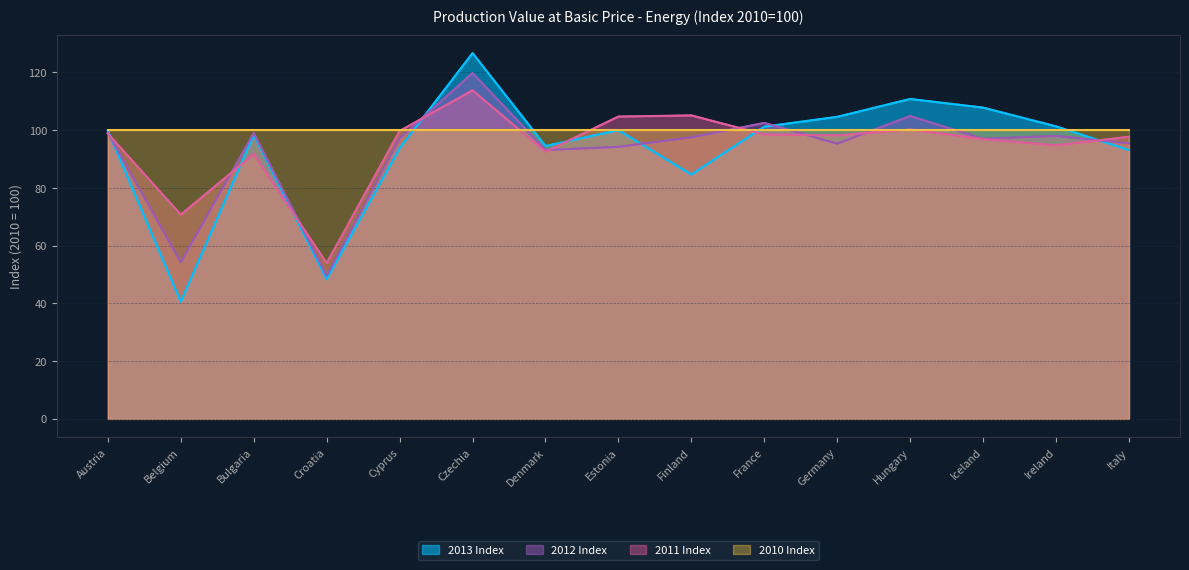

How many lines are shown in the chart?

4